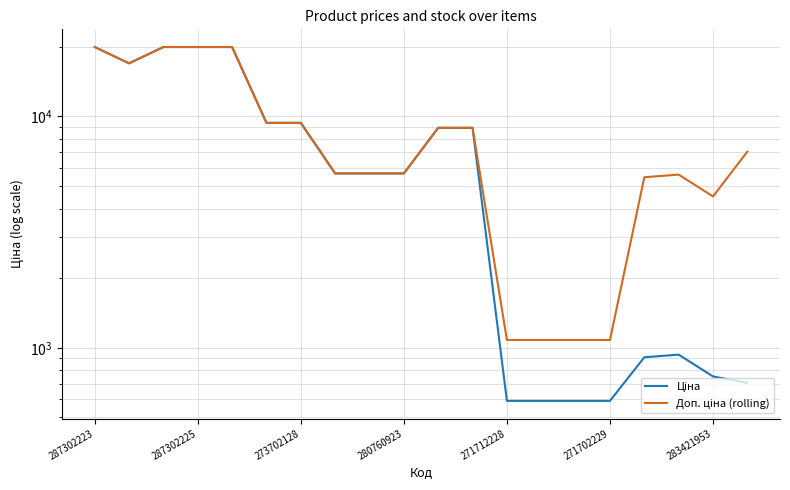

True or false: Ціна and Доп. ціна (rolling) cross at least once.

False